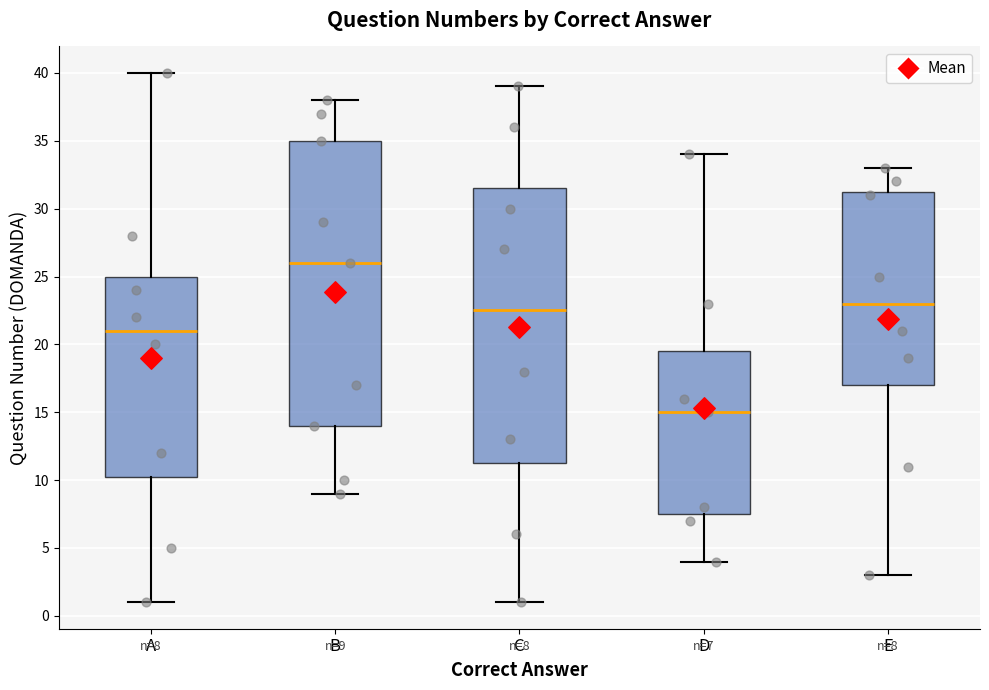

Which box's median line is the highest?

B